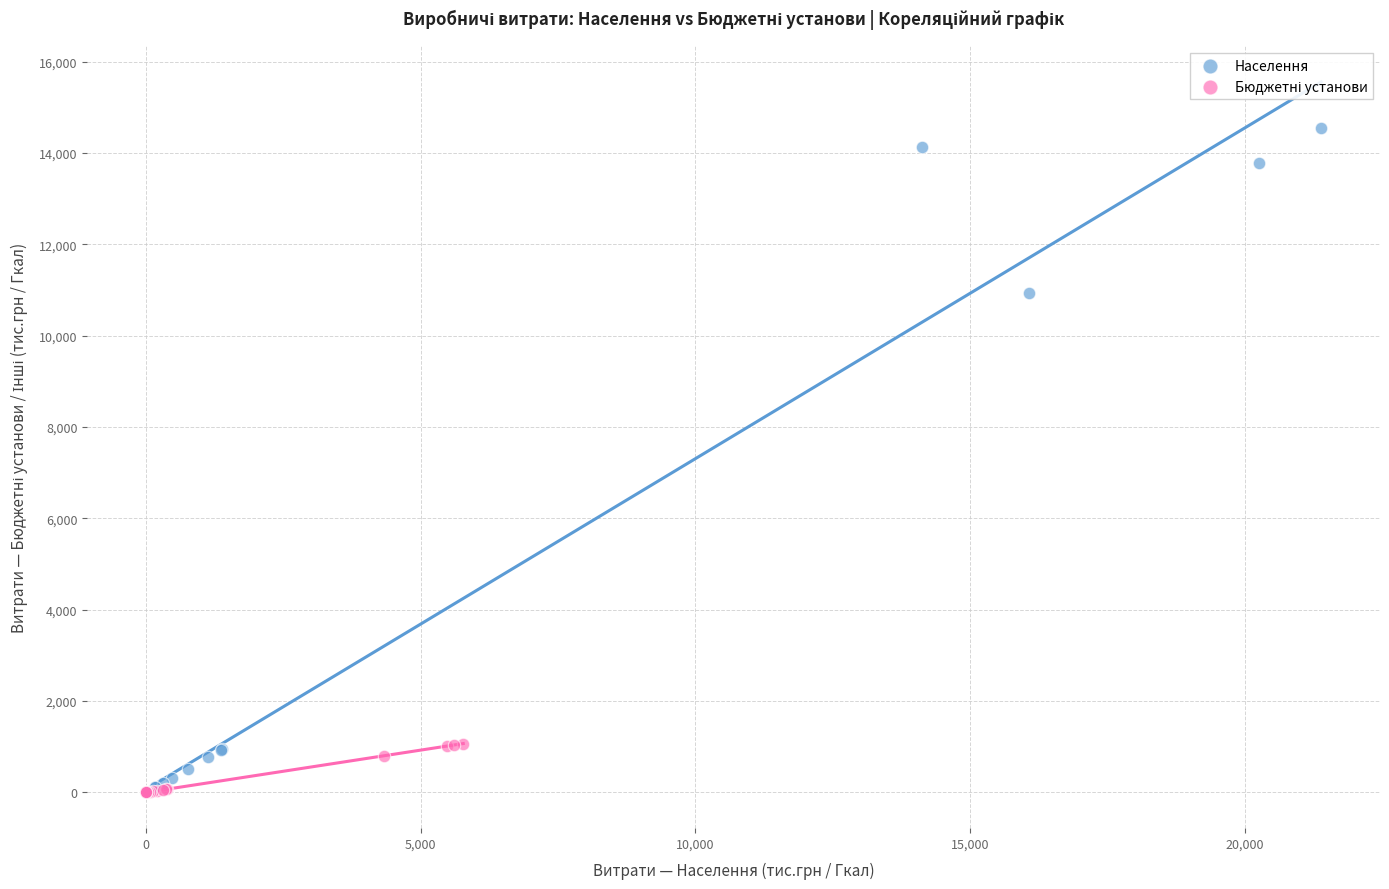

Which series has the widest spread of Y values?

Населення